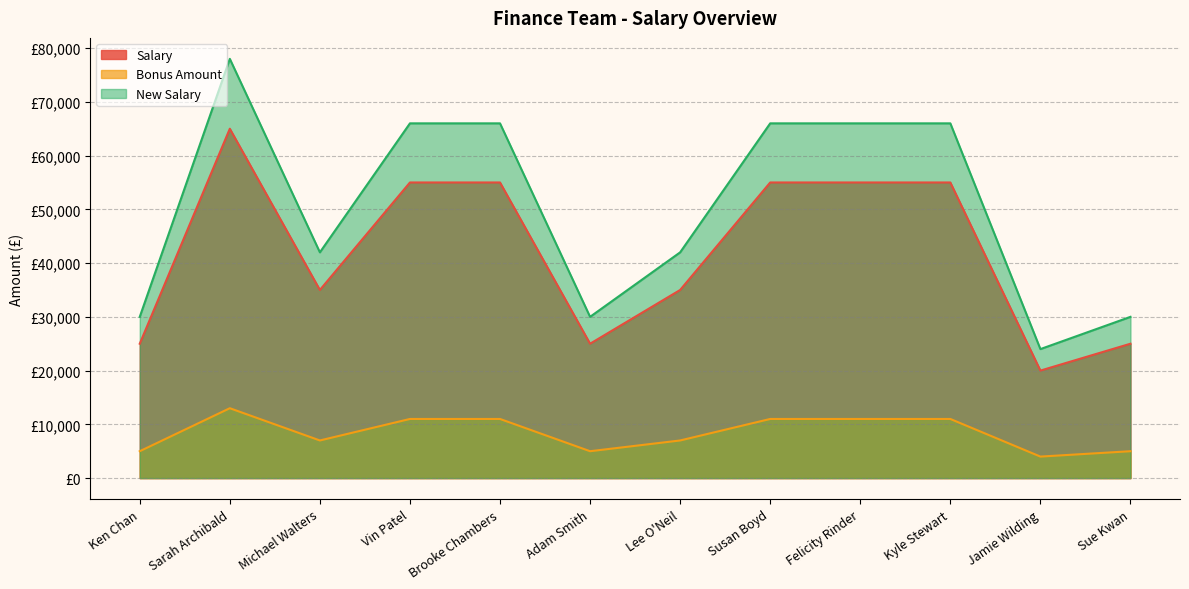

Read the Salary value at Michael Walters, to the nearest 50.

35000